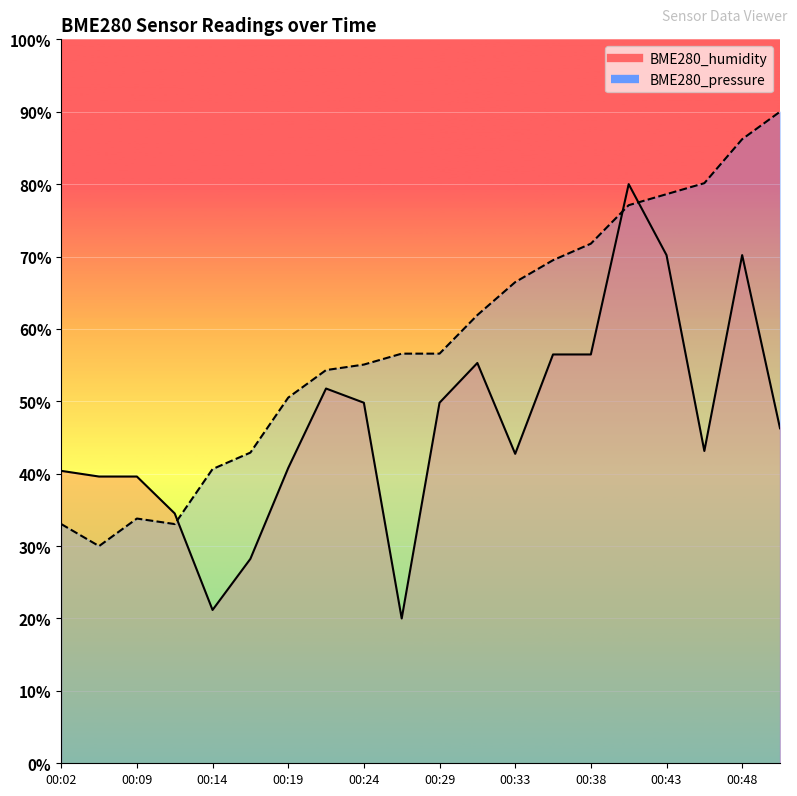

In BME280_humidity, how many points are lower than both neighbors (excluding endpoints)?

4